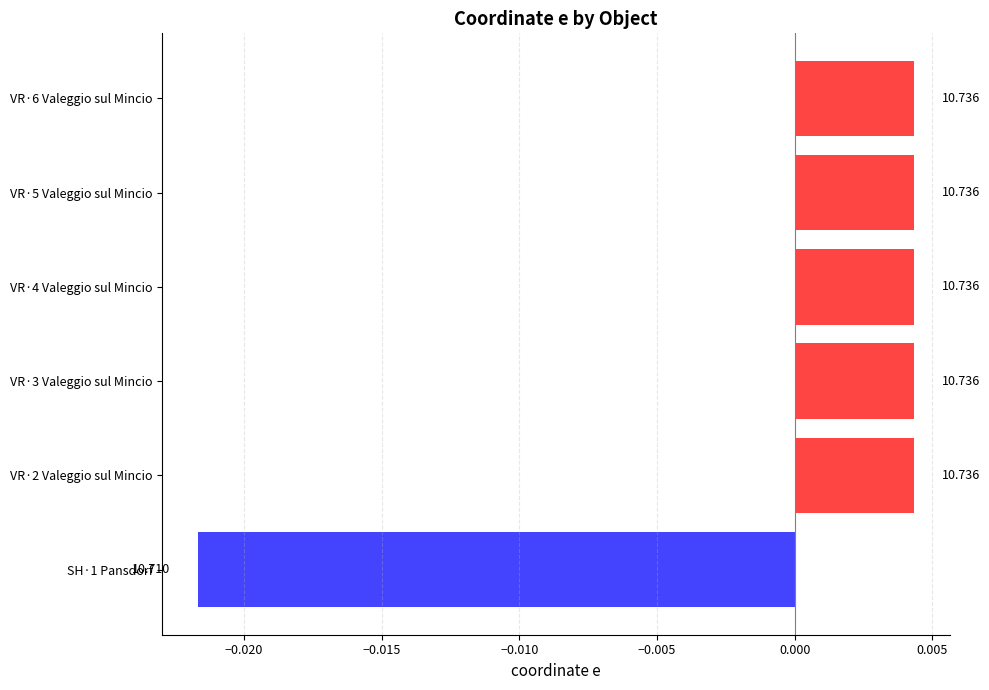

Are the bars grouped side by side (vs. stacked)?

No